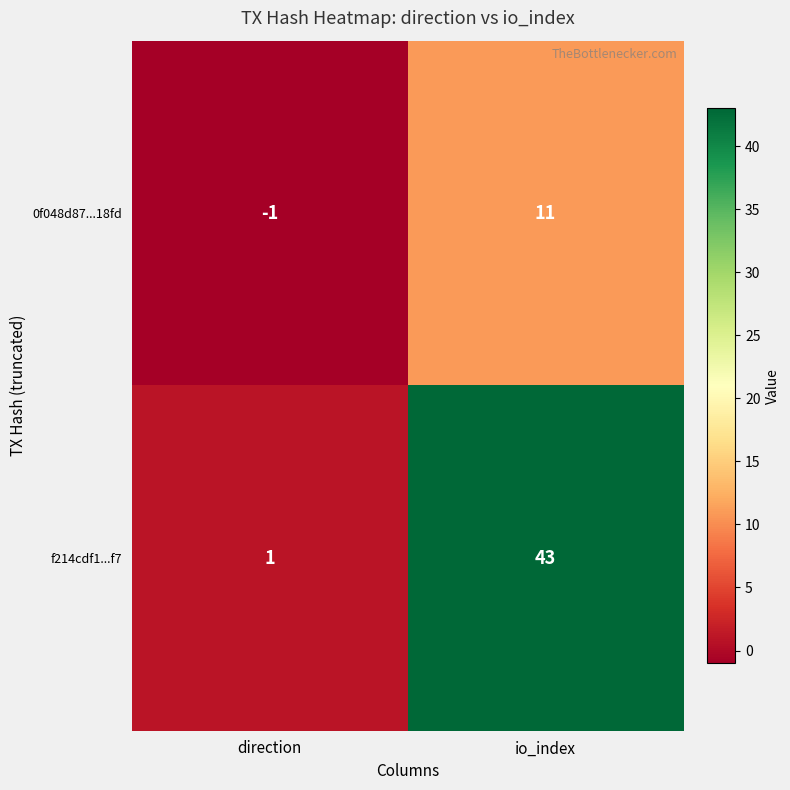

Is it true that f214cdf1...f7 equals 22 at io_index?

False